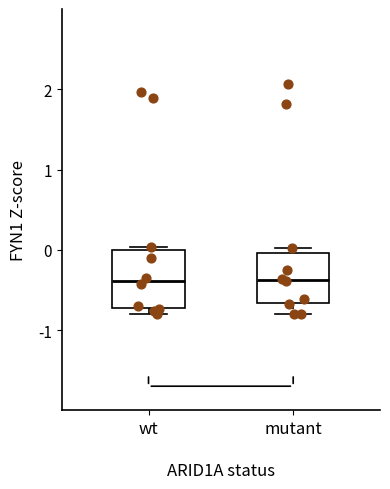

Where does the median line of the box for mutant sit on the y-axis? The values are not printed on the chart, so give them approximately, as read against the axis.

-0.4